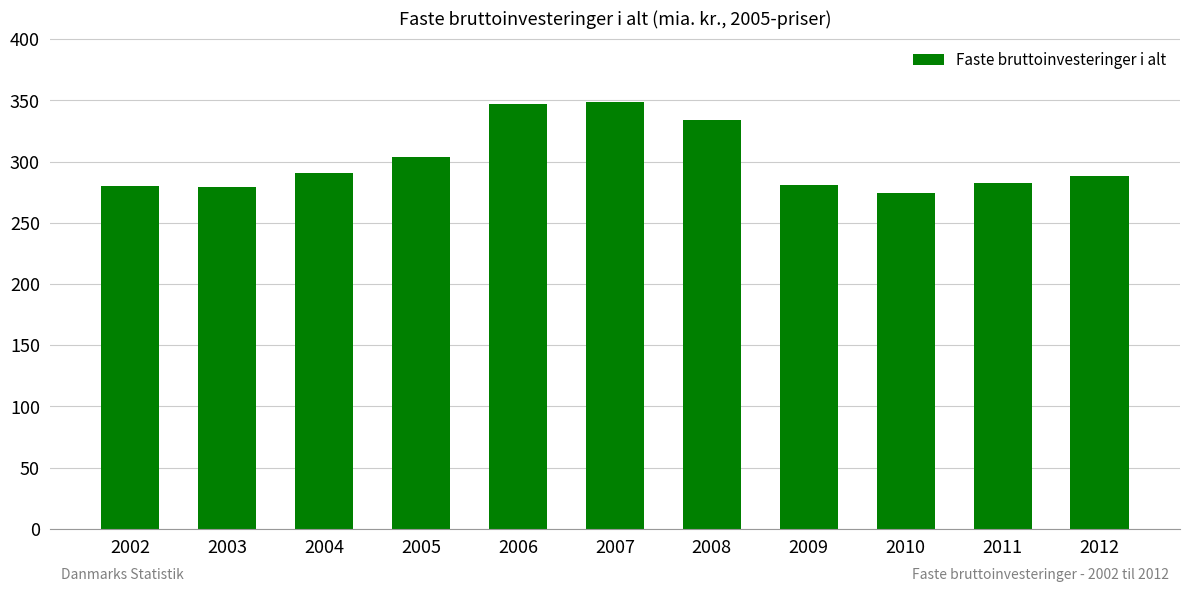

What is the sum of the values at 2007 and 2010?

622.7